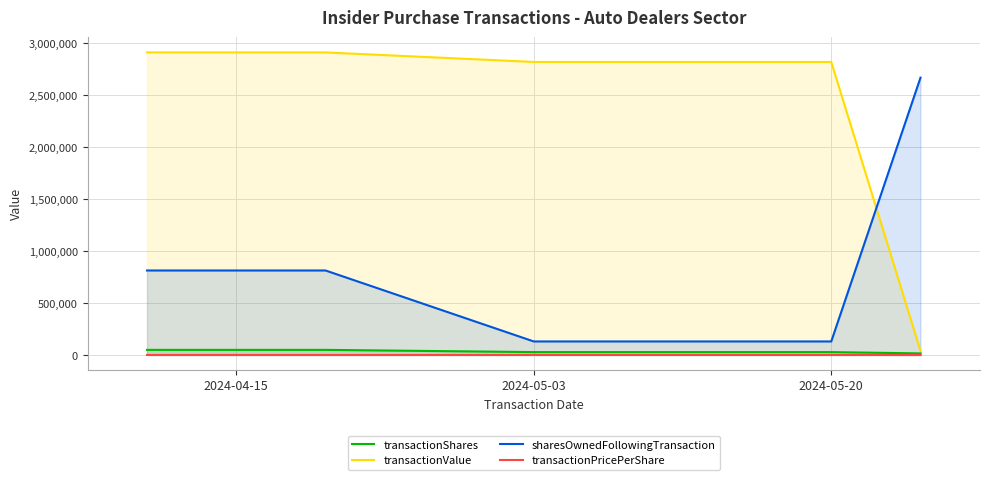

True or false: transactionPricePerShare and transactionValue cross at least once.

False